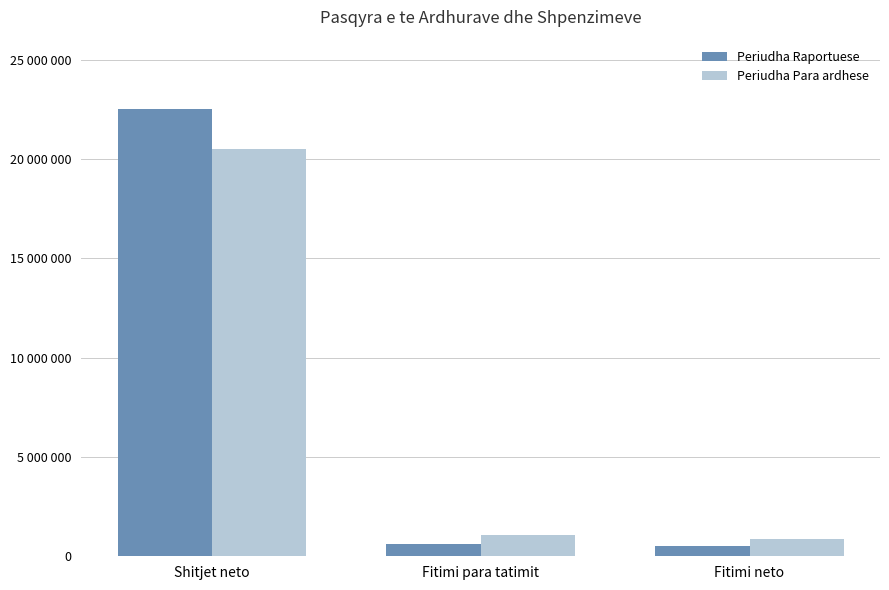

What is the total value across all series at Fitimi neto?

1396356